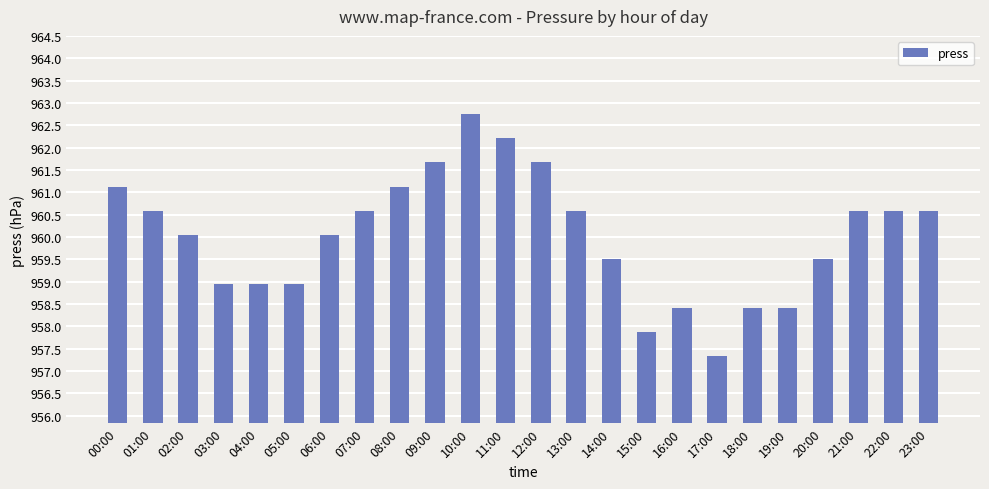

True or false: the data shows 959.0 at 03:00.

True